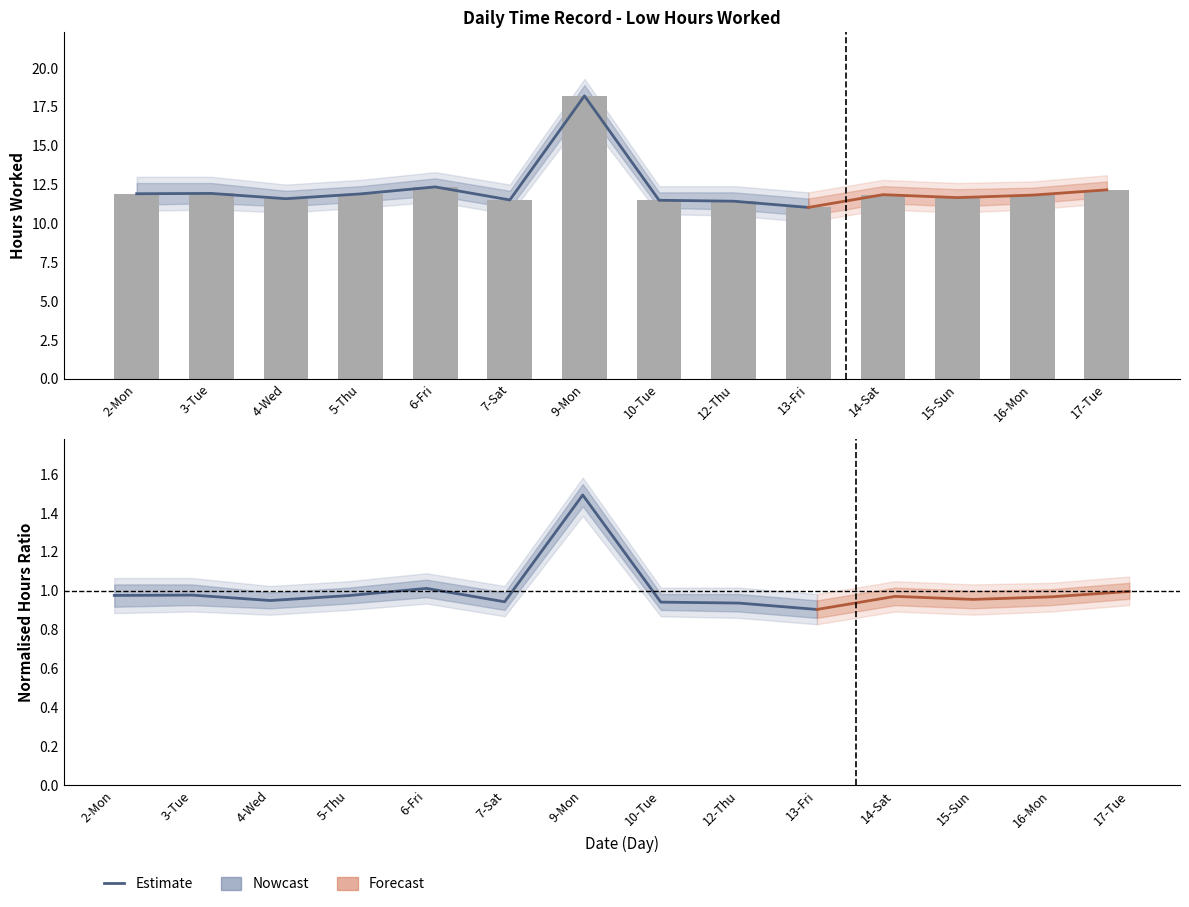

List the labels in order of value, largest first.

9-Mon, 6-Fri, 17-Tue, 3-Tue, 2-Mon, 5-Thu, 14-Sat, 16-Mon, 15-Sun, 4-Wed, 7-Sat, 10-Tue, 12-Thu, 13-Fri